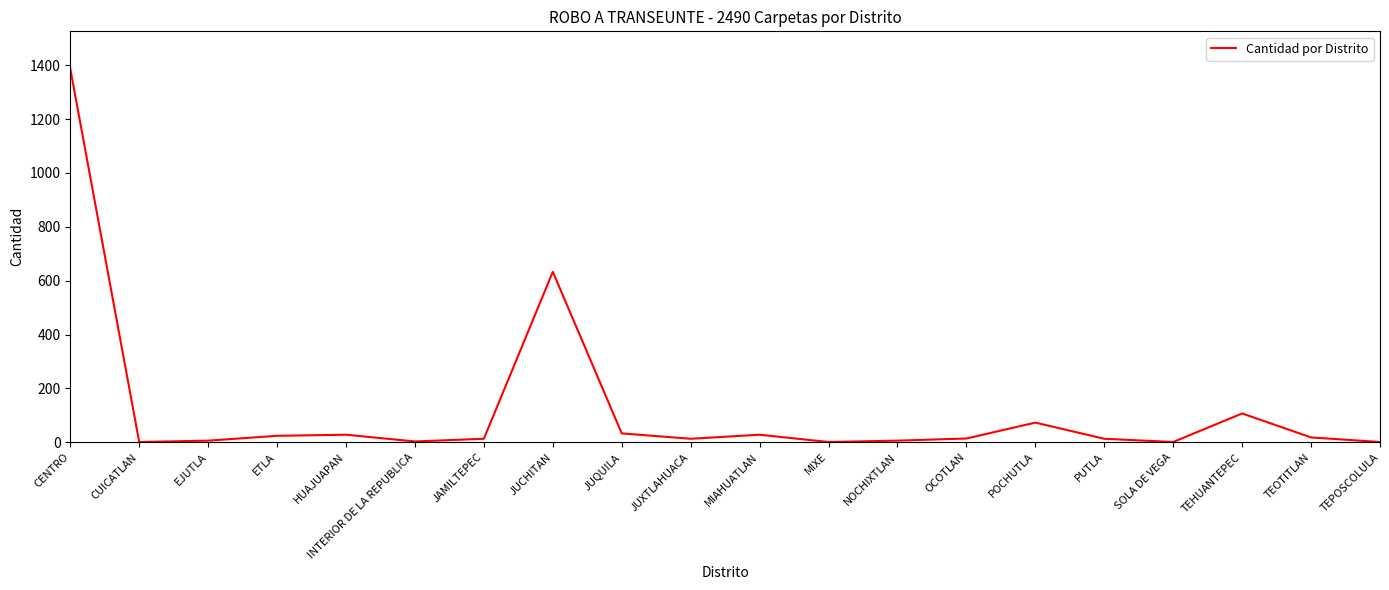

Is it true that the value at JUCHITAN is 336?

False